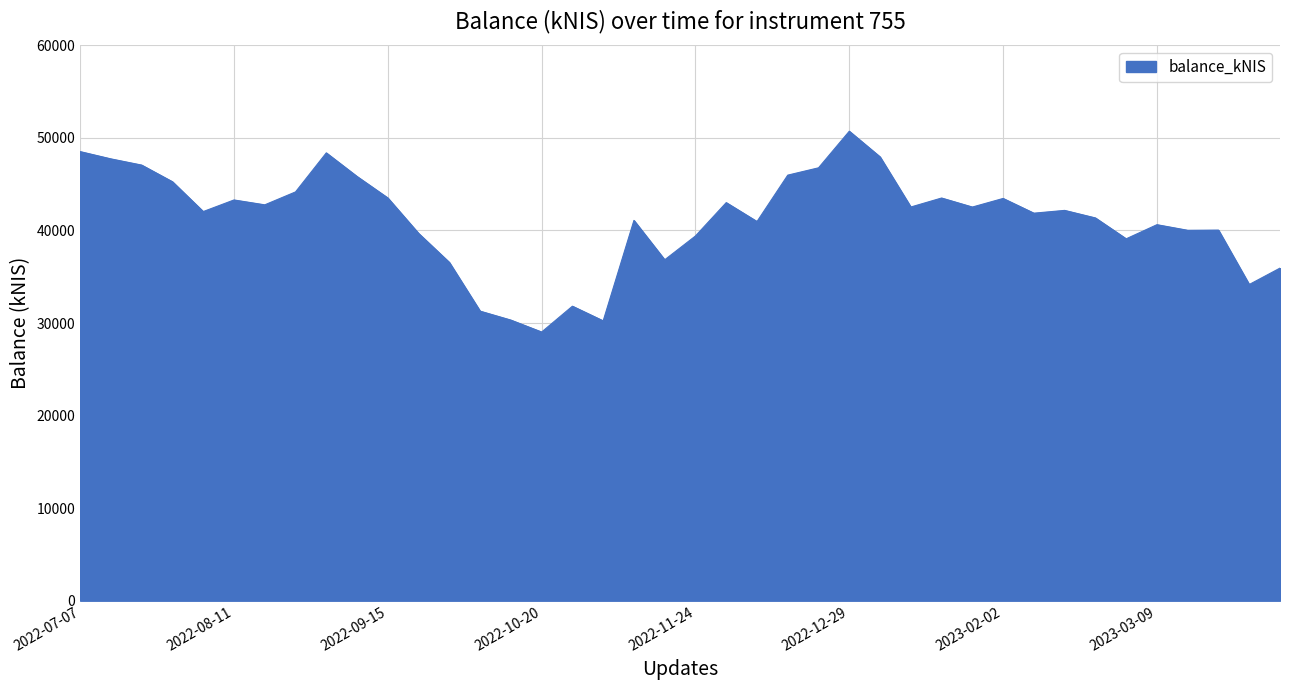

What is the maximum value shown in the chart?

50721.8